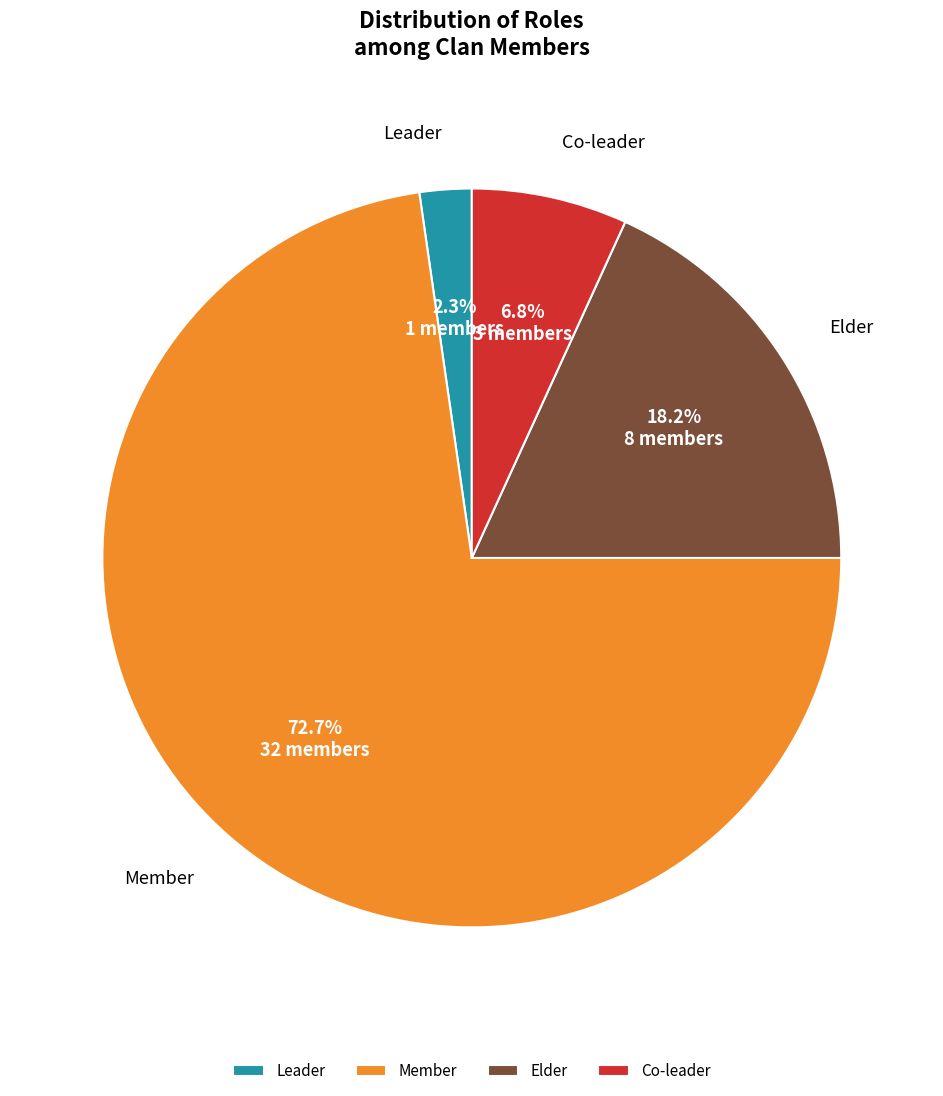

Does any single category account for the majority?

Yes